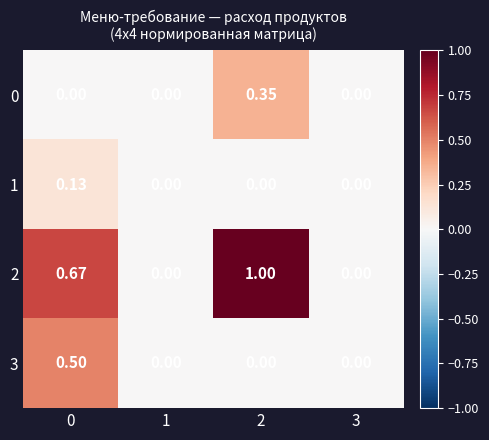

Is the value of 2 at 0 greater than the value of 1 at 2?

Yes